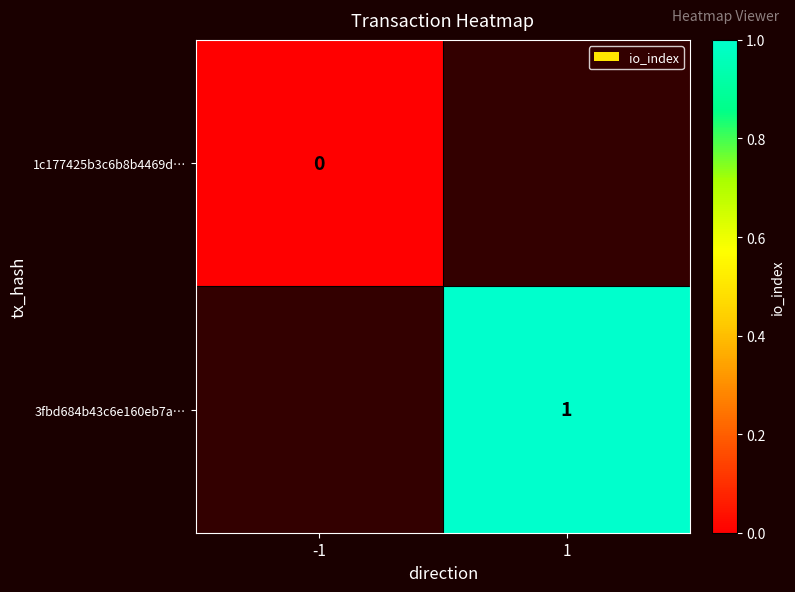

Is the value of 3fbd684b43c6e160eb7a… at 1 greater than the value of 1c177425b3c6b8b4469d… at -1?

Yes